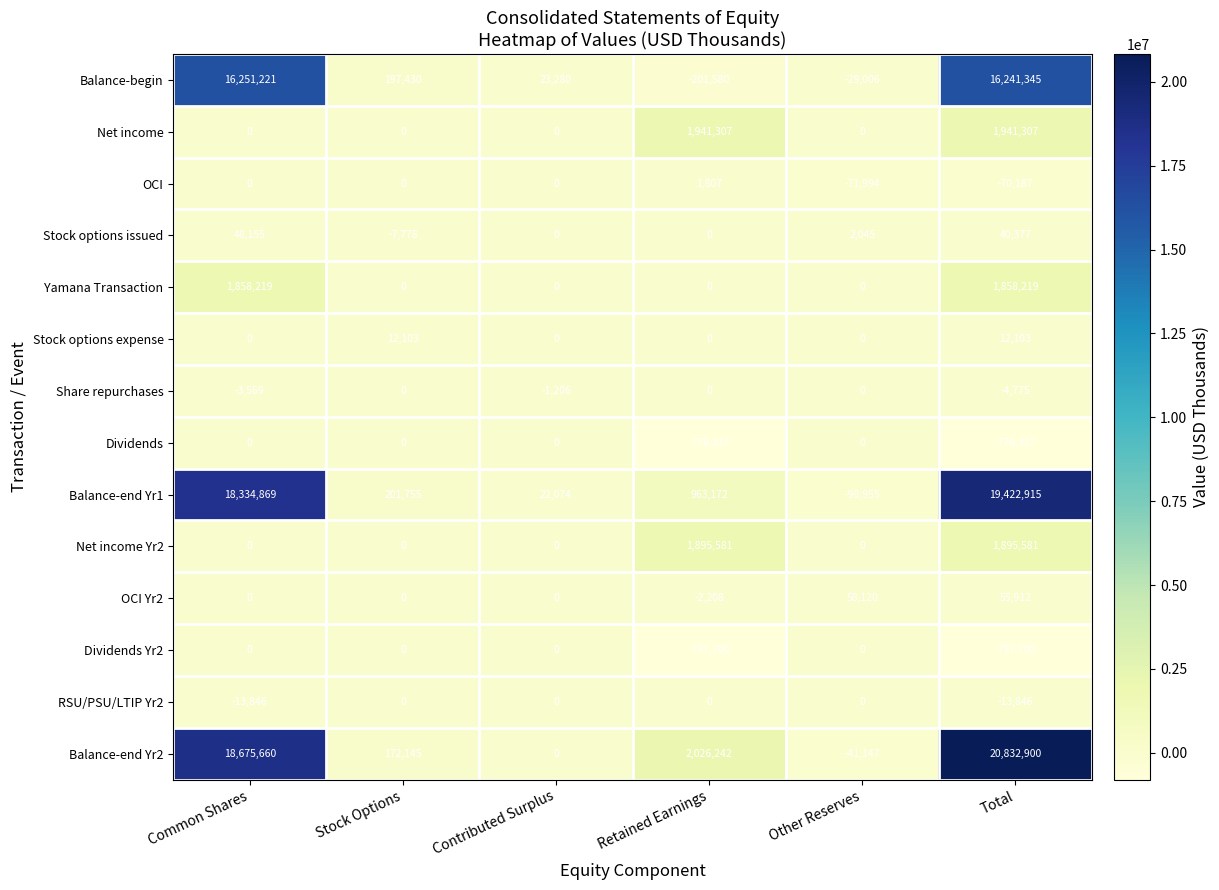

Count the Net income values in the range 0 to 1941307.

6